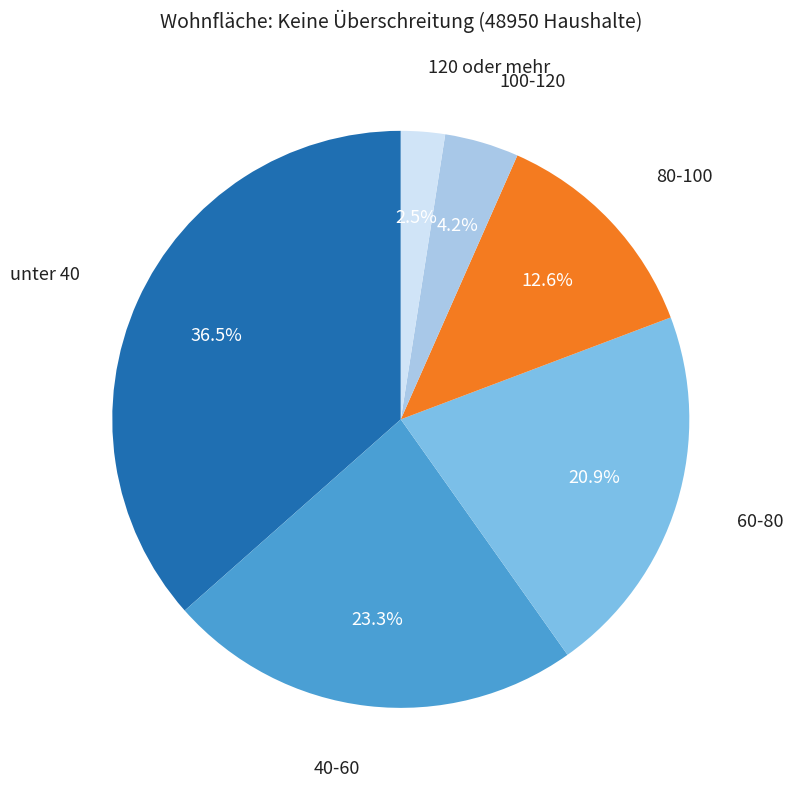

Is there a majority slice in this chart?

No